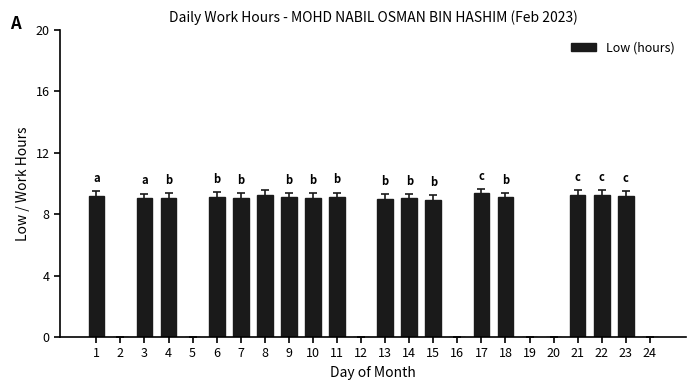

What is the sum of all values?

155.3